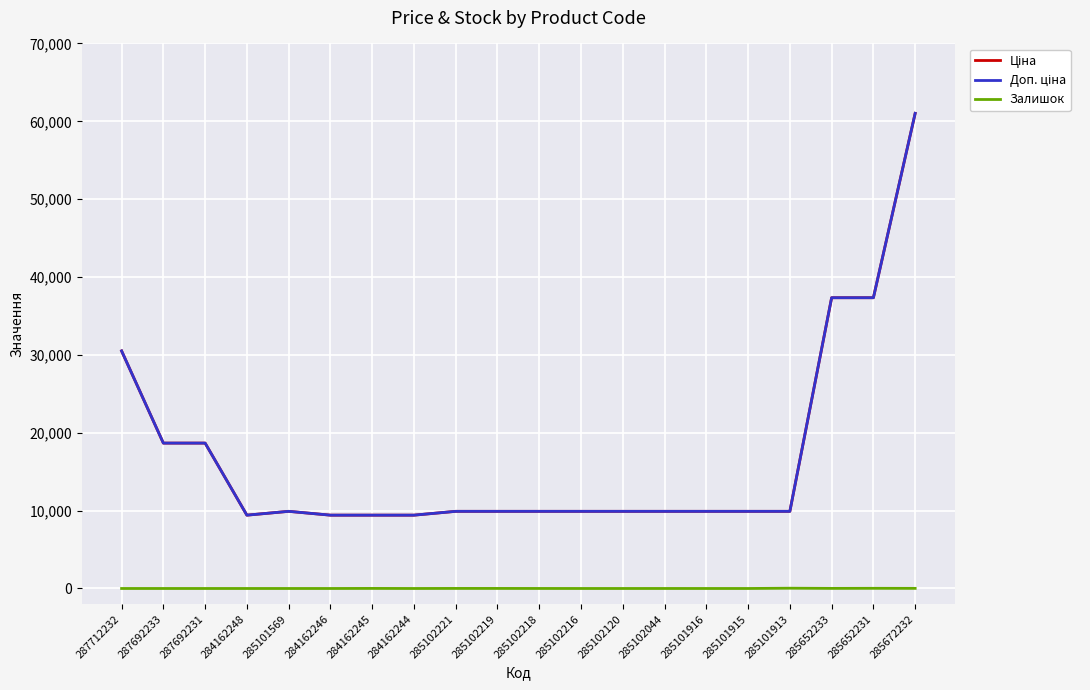

Is this an area chart (filled region under the line)?

No